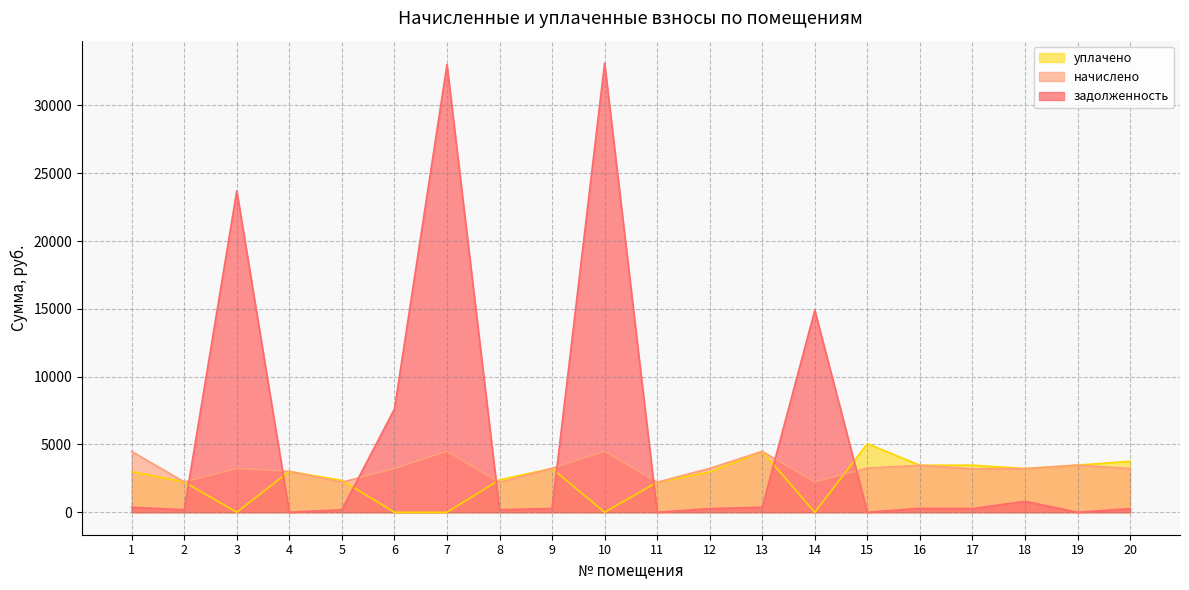

How many values in the уплачено series are below 2991?

10